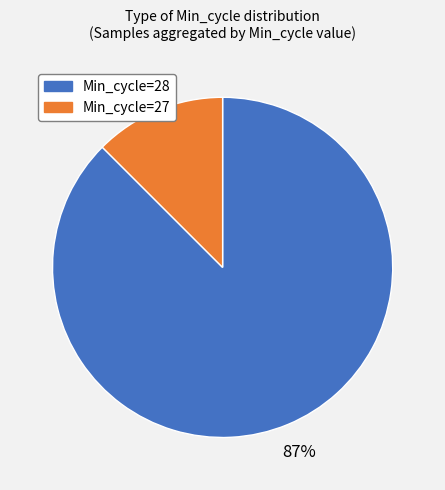

Is there any slice that represents more than half of the pie?

Yes